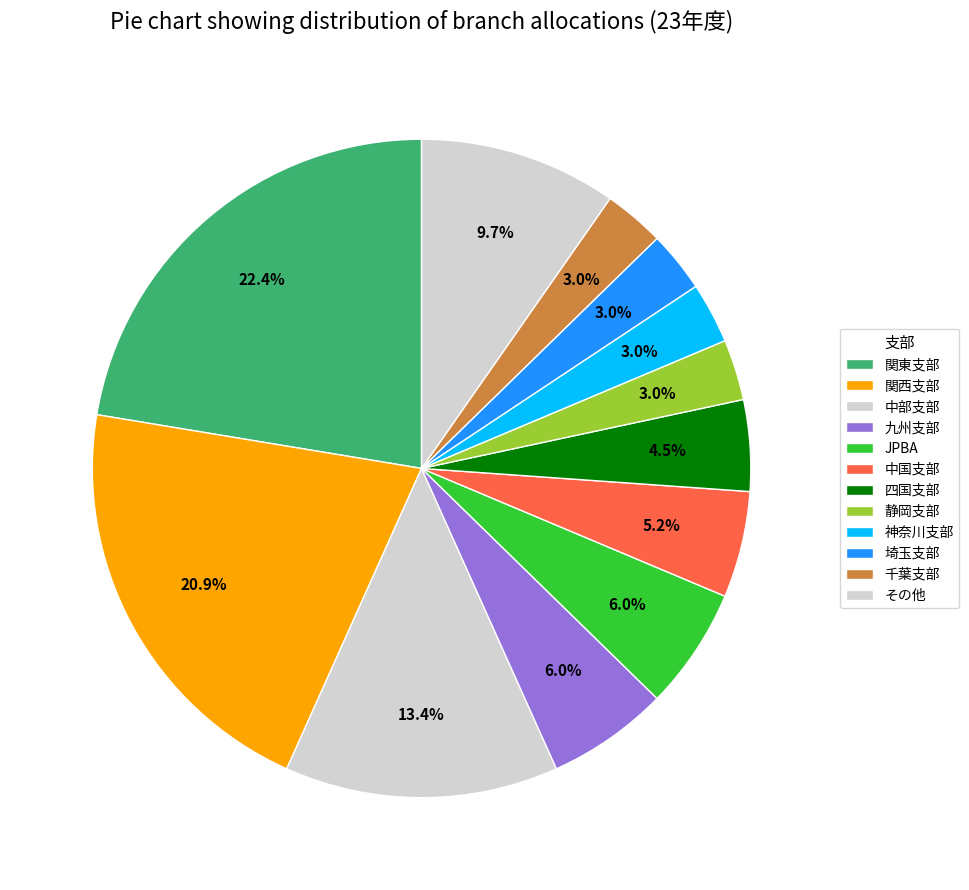

Is it true that 中国支部 is 5% of the pie?

True